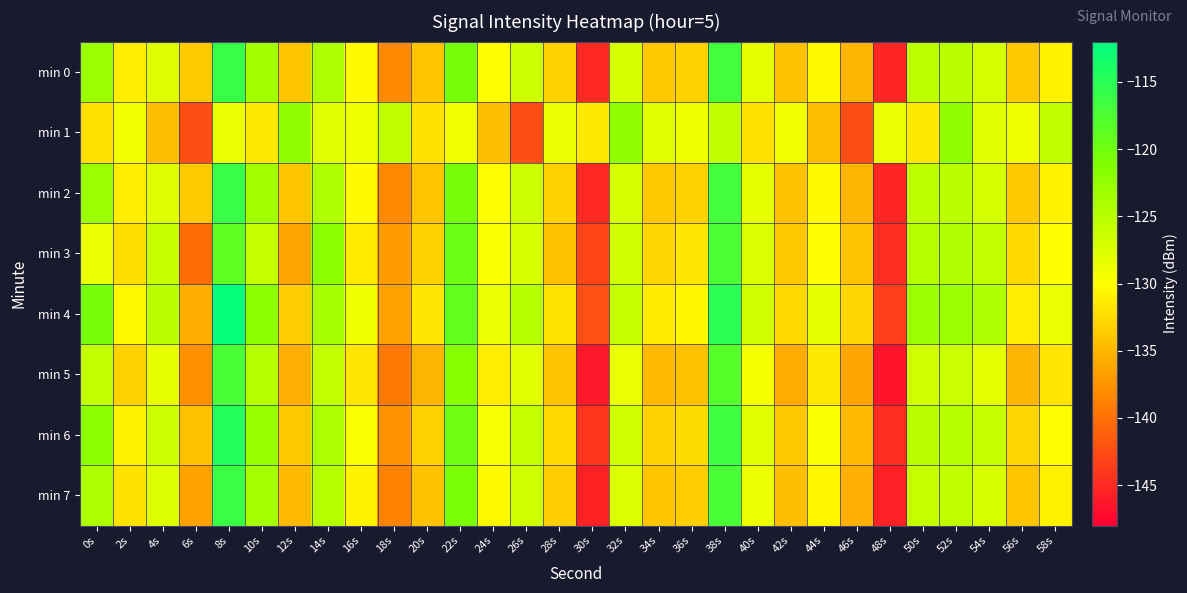

What is the total value across all series at 0s?

-999.1